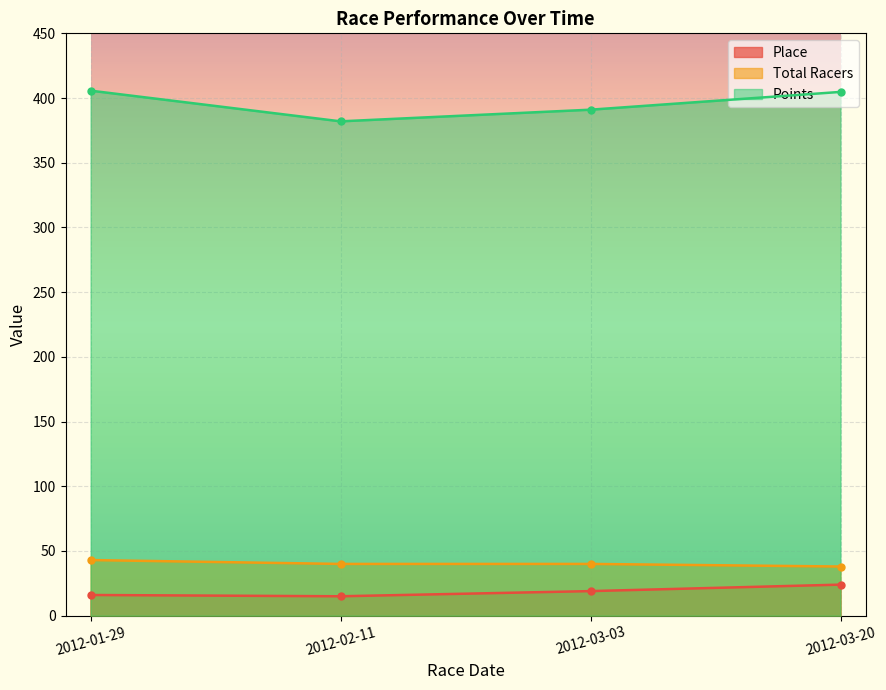

What are all the series names shown in the legend?

Place, Total Racers, Points